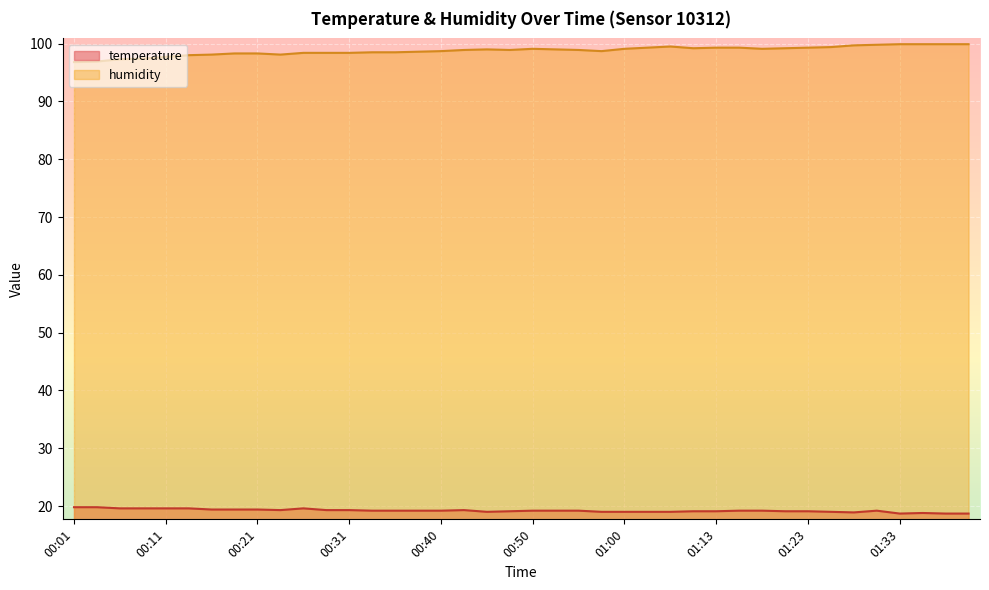

What is the difference between the highest and lowest values at 00:06?

77.7